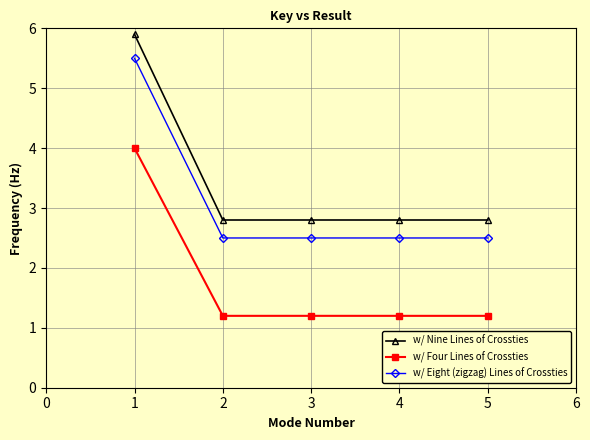

Which series has the largest range (max minus min)?

w/ Nine Lines of Crossties